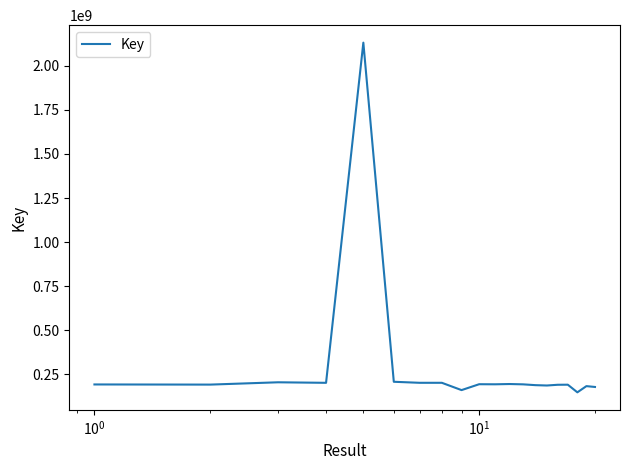

What is the maximum value shown in the chart?

2130927893